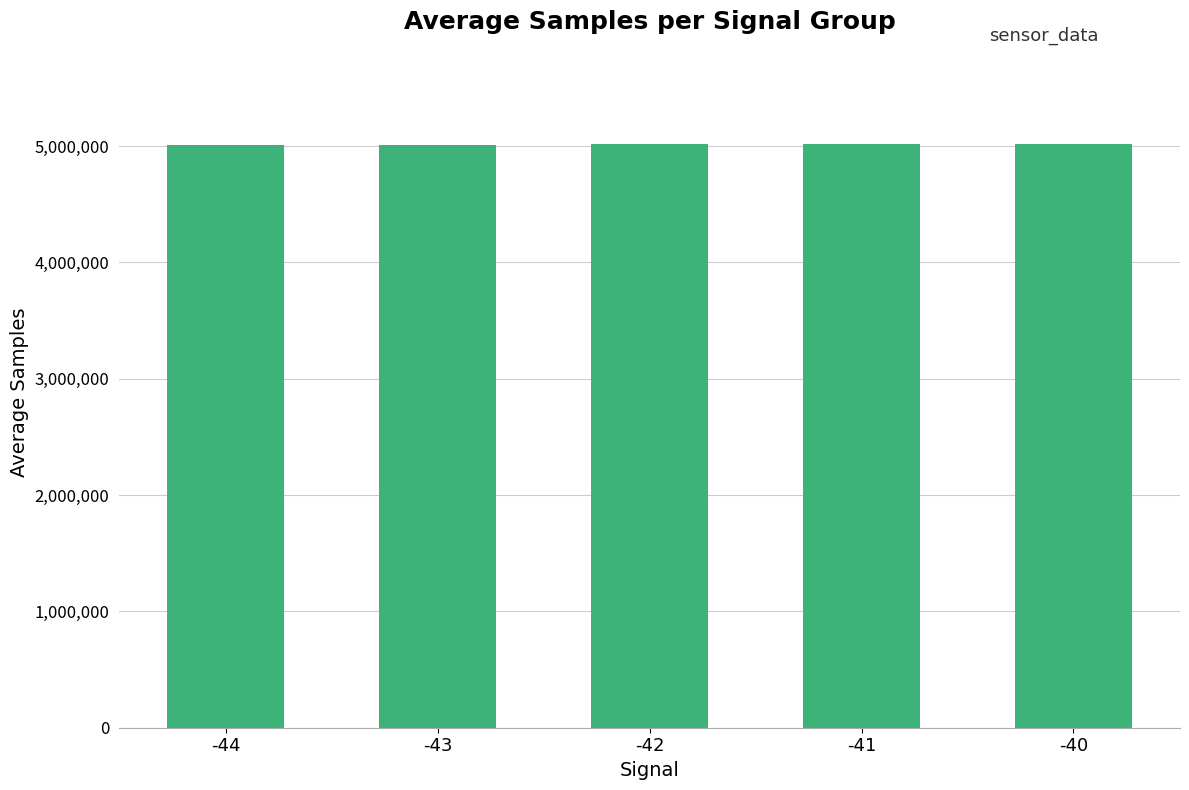

The chart shows a value of 5015870.9 at -40. True or false?

True